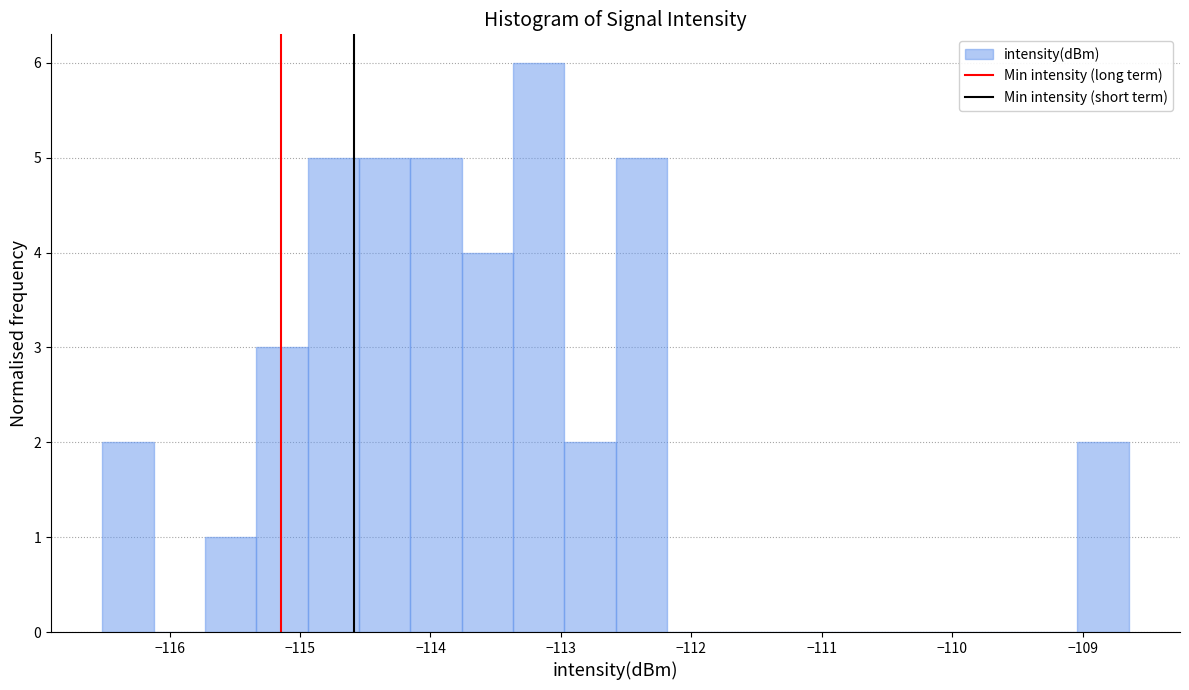

Read against the x-axis, roughly where is the centre of the tallest bar?

-113.2